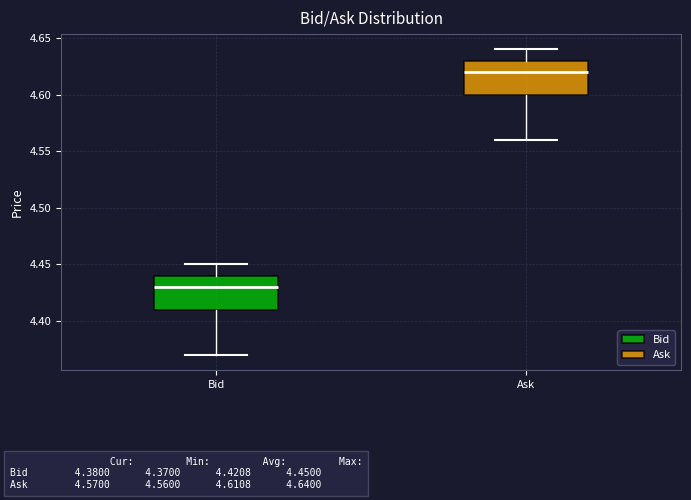

Reading left to right, transcribe this box plot: for each box, give where its median line is, the range the box spans, and where its two whiskers end, as read against the y-axis. The values are not printed on the chart, so give them approximately, as read against the axis.

Bid: median 4.43, box 4.41 to 4.44, whiskers 4.37 to 4.45
Ask: median 4.62, box 4.60 to 4.63, whiskers 4.56 to 4.64